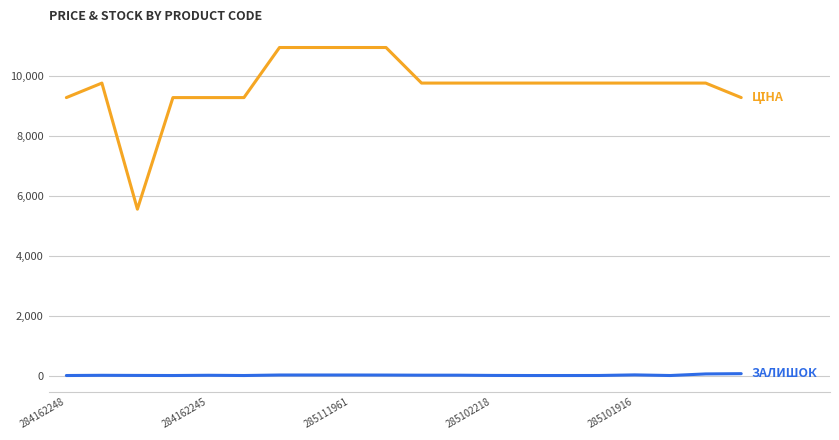

How many lines are shown in the chart?

2